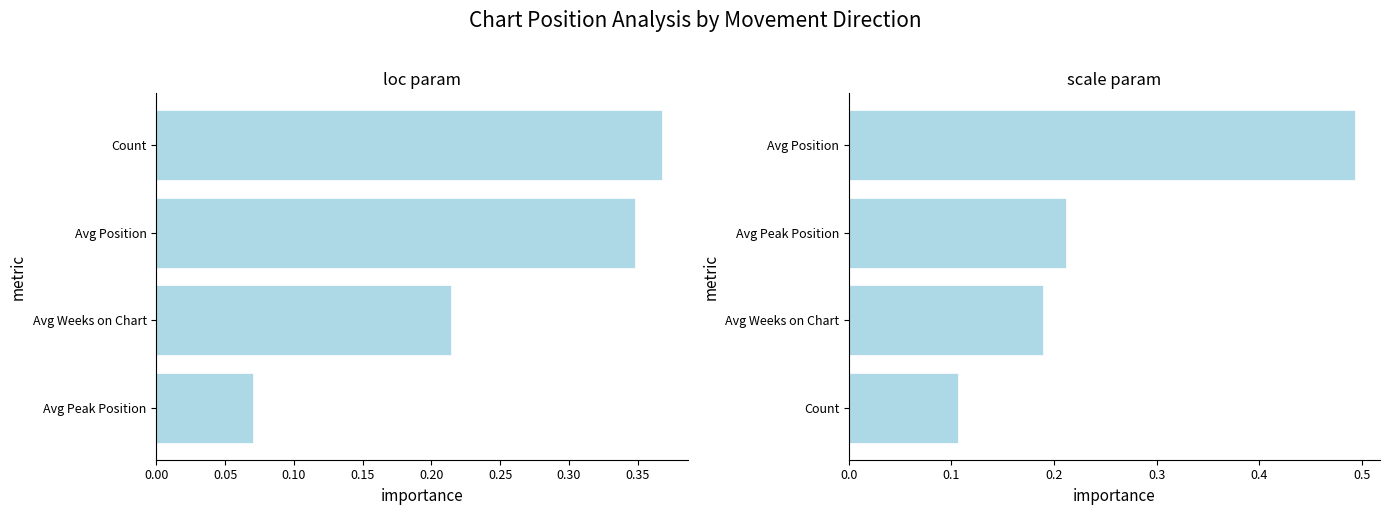

Reading right to left, list all the values displayed in this chart.

loc param: 0.4	0.3	0.2	0.1
scale param: 0.5	0.2	0.2	0.1